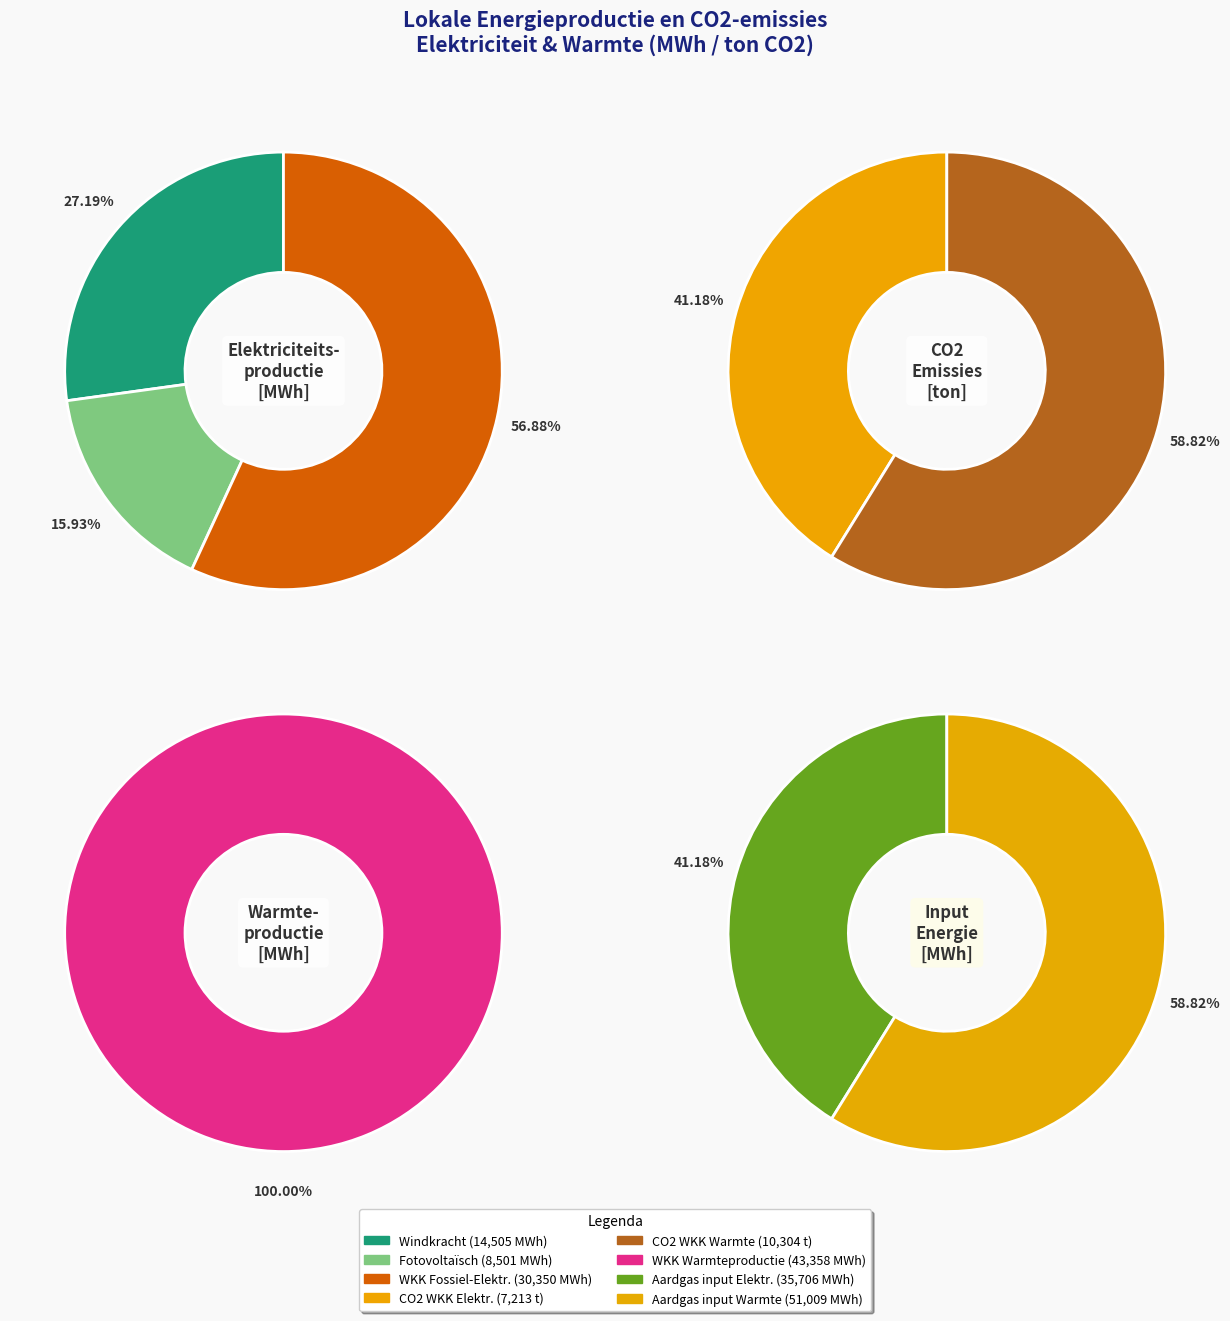

Which has a higher value, Fotovoltaïsche energie or Warmtekrachtkoppeling (warmte)?

Warmtekrachtkoppeling (warmte)